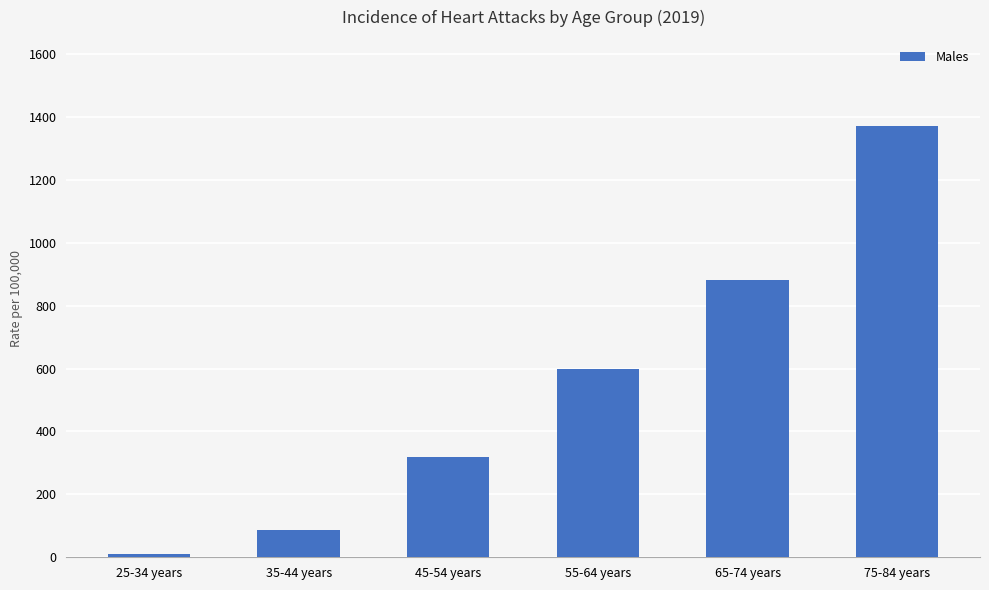

The chart shows a value of 597.7 at 55-64 years. True or false?

True